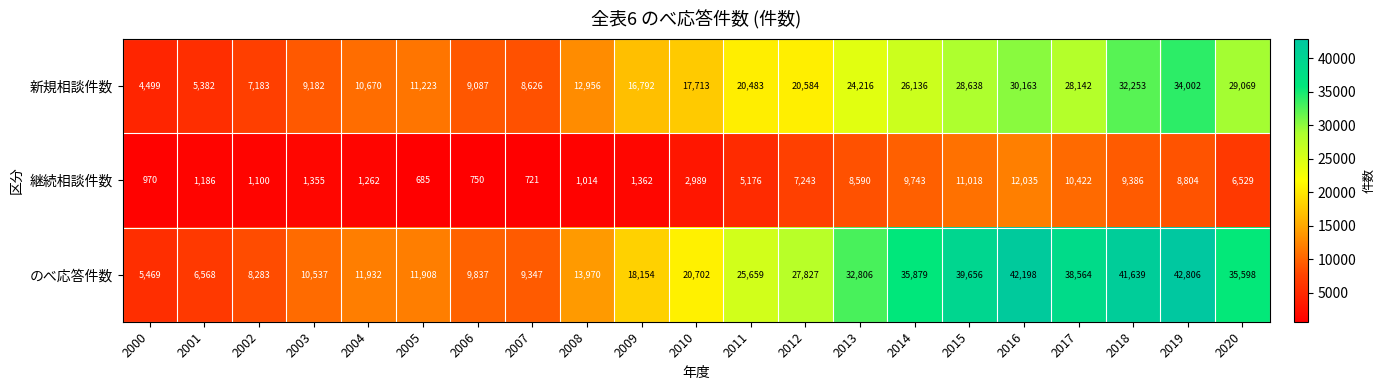

How many data points in のべ応答件数 are less than 20702?

10